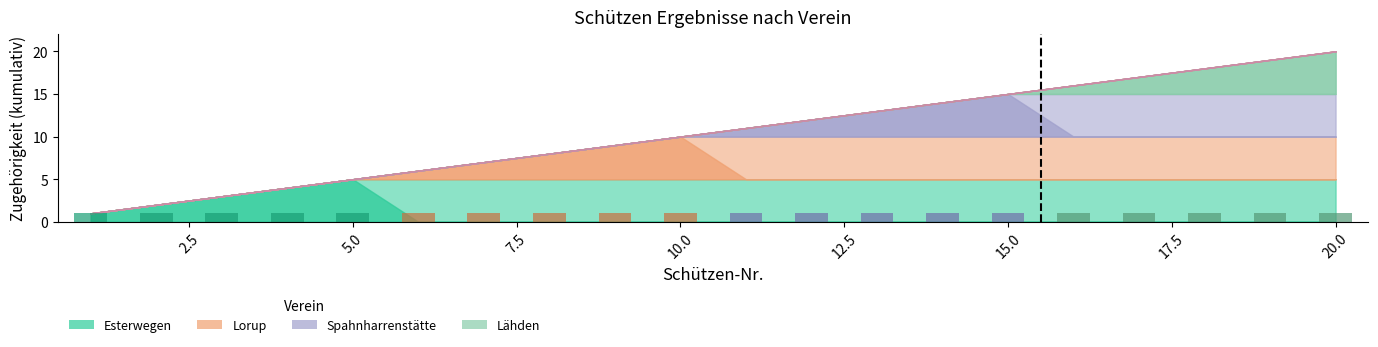

Is the value of Lähden at 13 greater than the value of Esterwegen at 7?

No